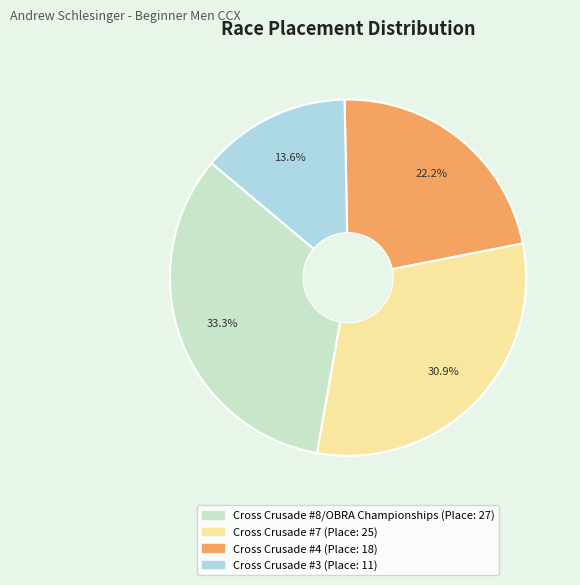

Which has a higher value, Cross Crusade #3 or Cross Crusade #4?

Cross Crusade #4